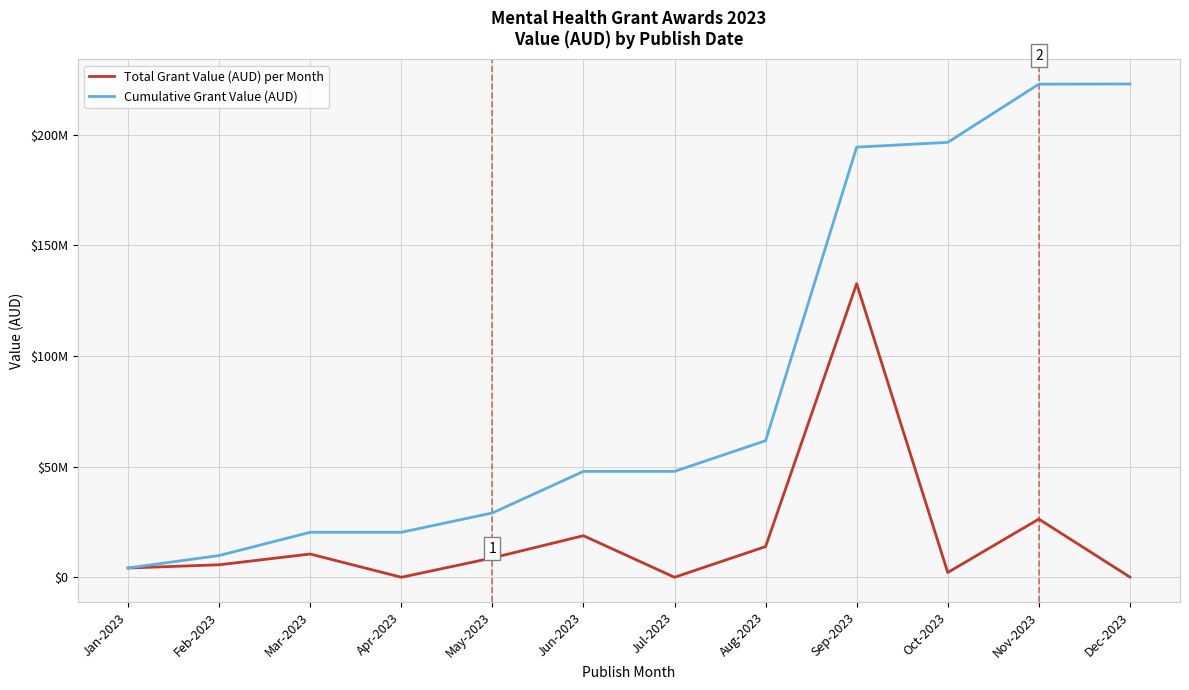

True or false: Cumulative Grant Value (AUD) and Total Grant Value (AUD) per Month cross at least once.

False